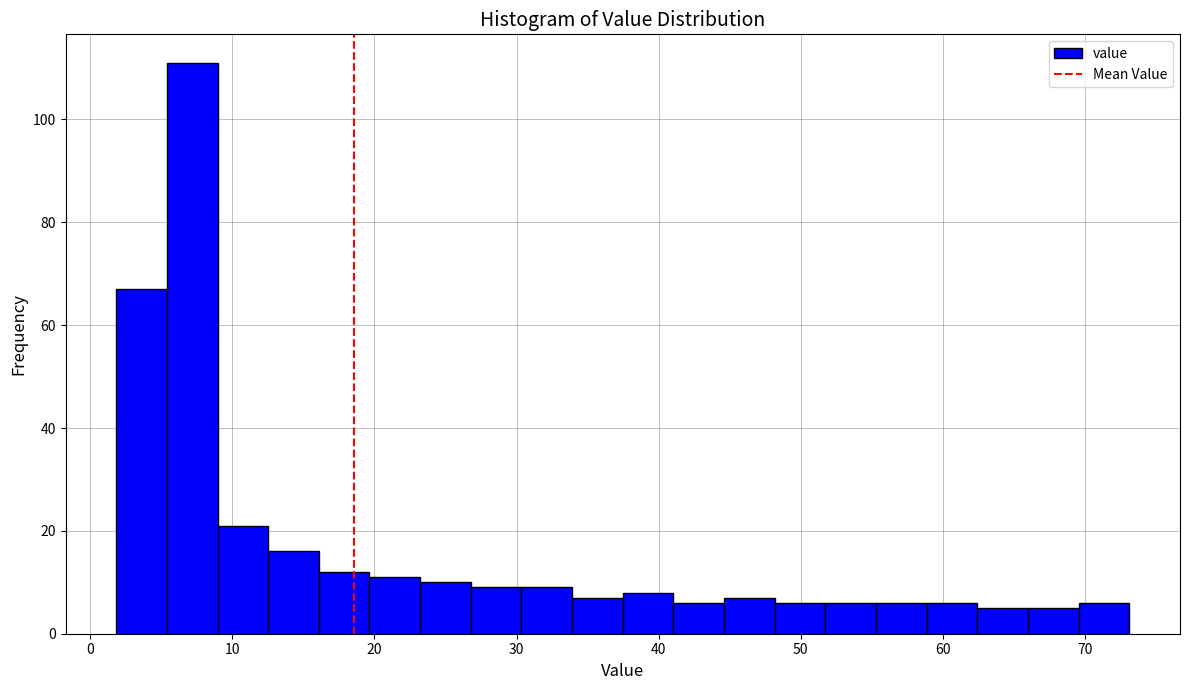

Around what value on the x-axis is the tallest bar? Give the approximate position of its centre, as read against the axis.

7